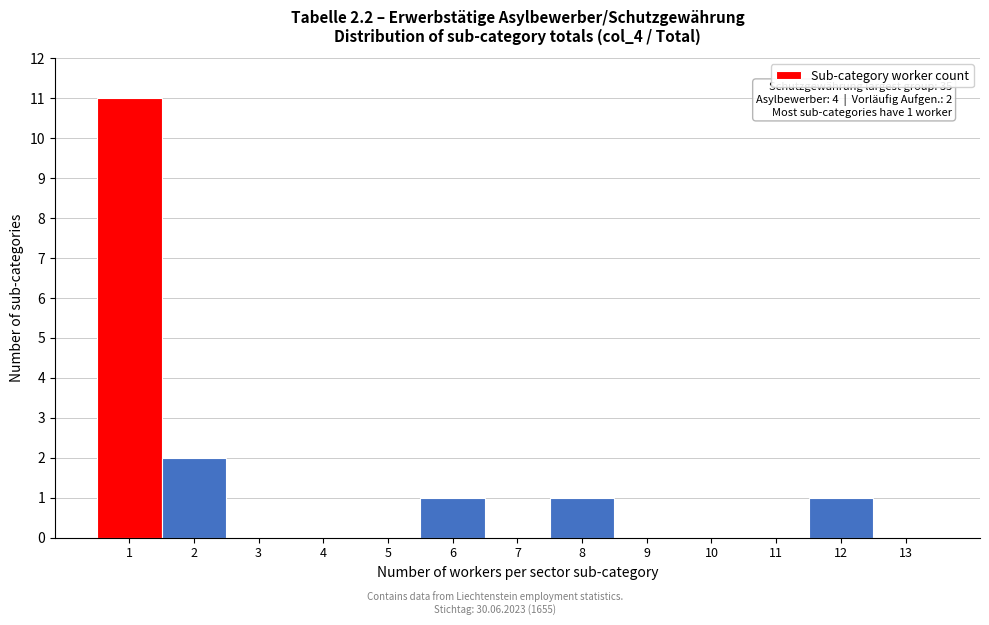

Which range on the x-axis has the tallest bar?

0.5 to 1.5